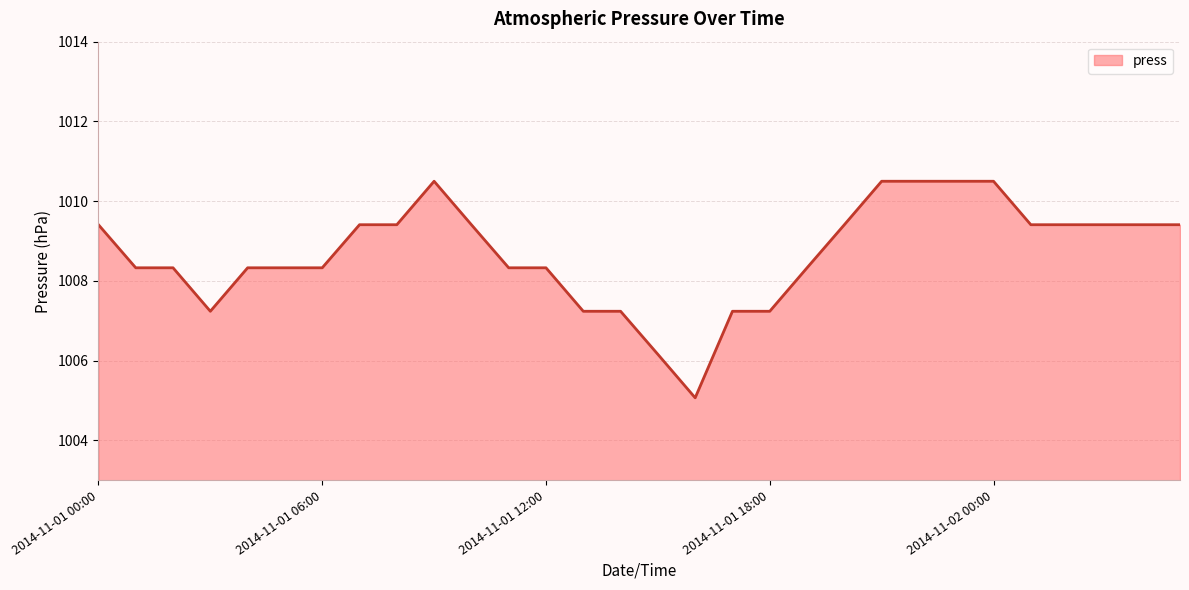

What is the maximum value shown in the chart?

1010.5